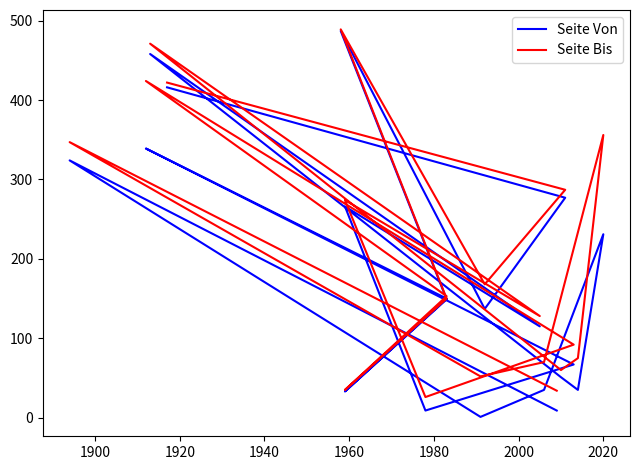

Reading left to right, list all the values displayed in this chart.

Seite Von: 416	277	137	487	149	33	150	339	67	9	266	115	458	51	35	231	35	1	324	9
Seite Bis: 422	287	168	489	150	35	153	424	92	26	274	128	471	60	75	356	70	52	347	34